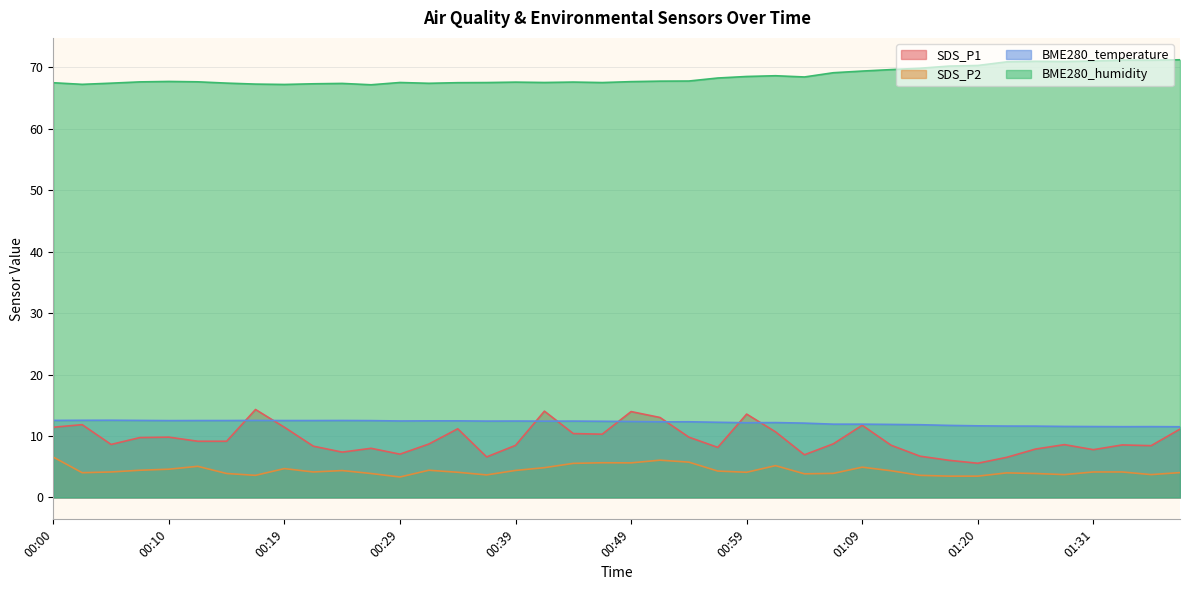

Between 00:27 and 00:49, which series saw the biggest shift?

SDS_P1